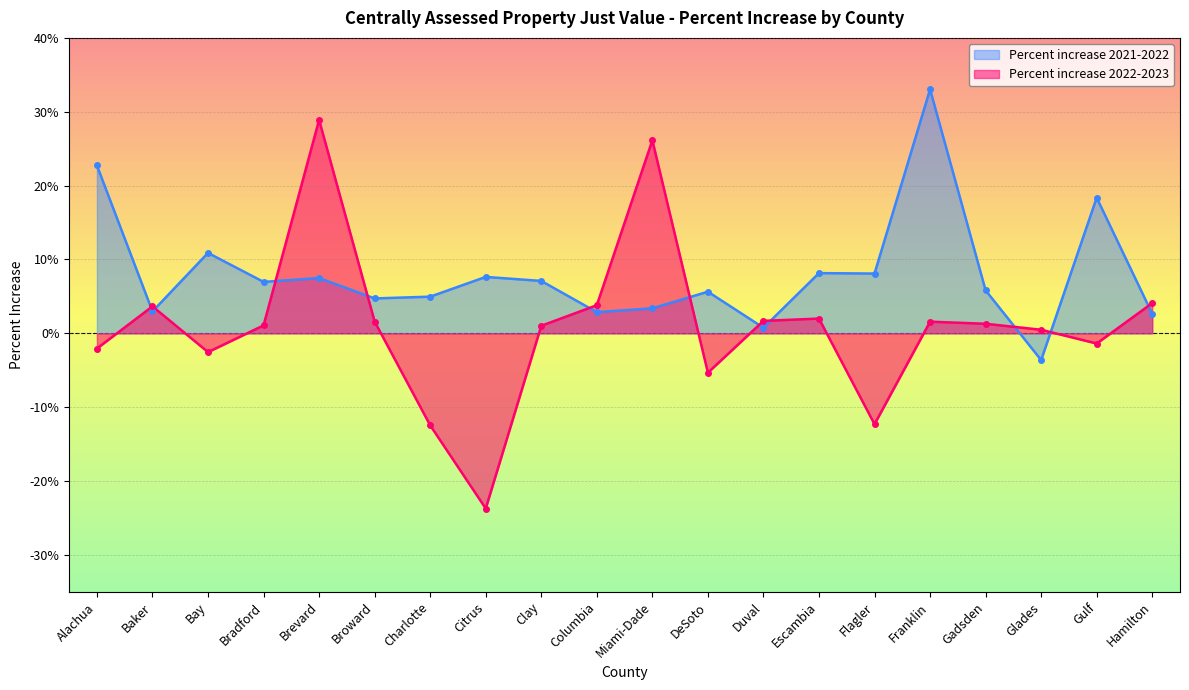

Reading left to right, transcribe all the data shown in this chart.

Percent increase 2022-2023: Alachua=-0.0	Baker=0.0	Bay=-0.0	Bradford=0.0	Brevard=0.3	Broward=0.0	Charlotte=-0.1	Citrus=-0.2	Clay=0.0	Columbia=0.0	Miami-Dade=0.3	DeSoto=-0.1	Duval=0.0	Escambia=0.0	Flagler=-0.1	Franklin=0.0	Gadsden=0.0	Glades=0.0	Gulf=-0.0	Hamilton=0.0
Percent increase 2021-2022: Alachua=0.2	Baker=0.0	Bay=0.1	Bradford=0.1	Brevard=0.1	Broward=0.0	Charlotte=0.0	Citrus=0.1	Clay=0.1	Columbia=0.0	Miami-Dade=0.0	DeSoto=0.1	Duval=0.0	Escambia=0.1	Flagler=0.1	Franklin=0.3	Gadsden=0.1	Glades=-0.0	Gulf=0.2	Hamilton=0.0